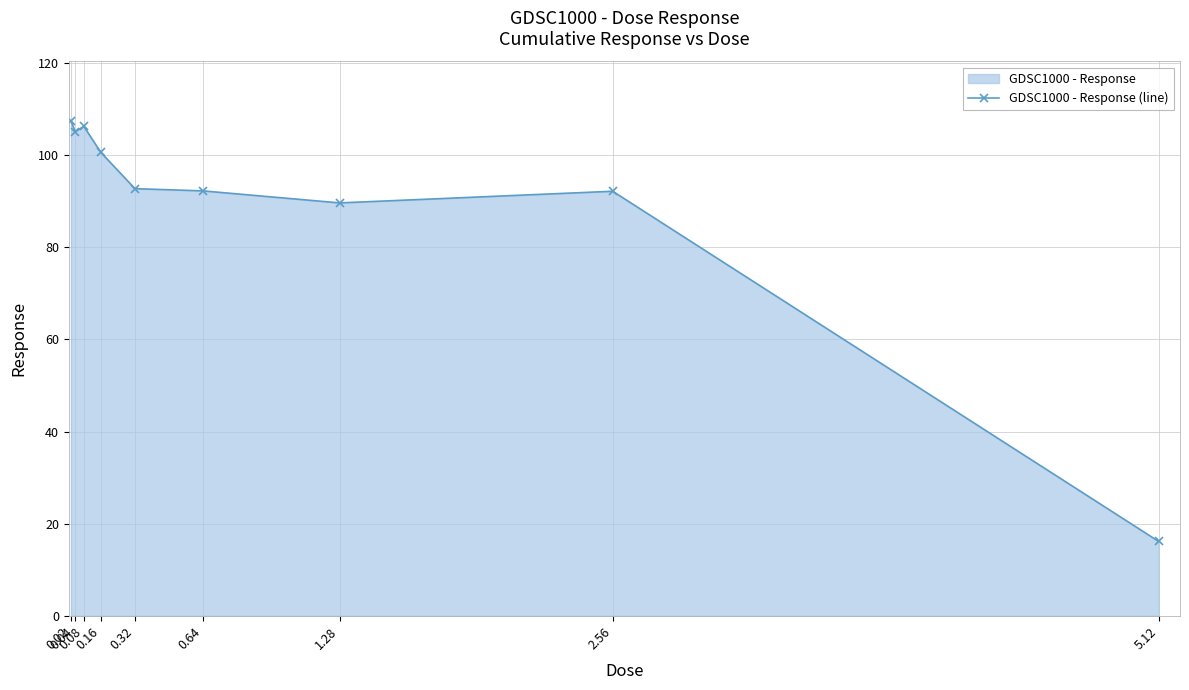

Between 0.02 and 5.12, which is larger?

0.02